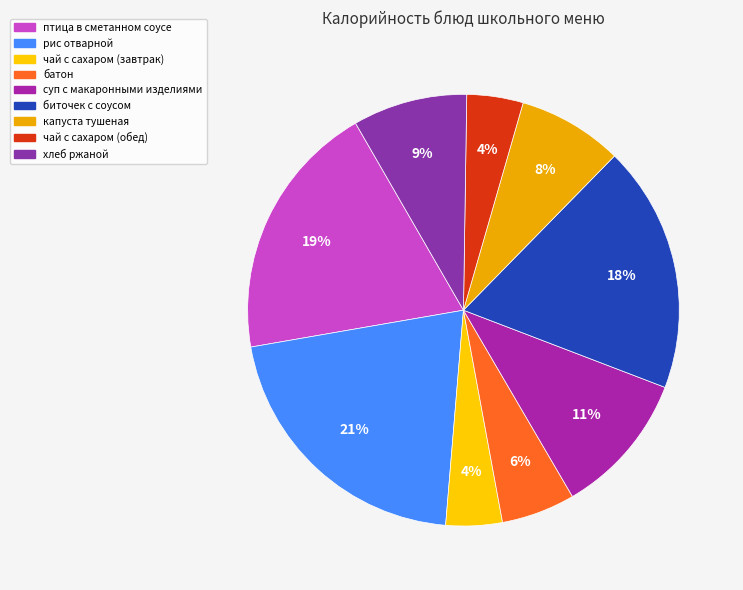

True or false: чай с сахаром (обед) accounts for 4% of the total.

True